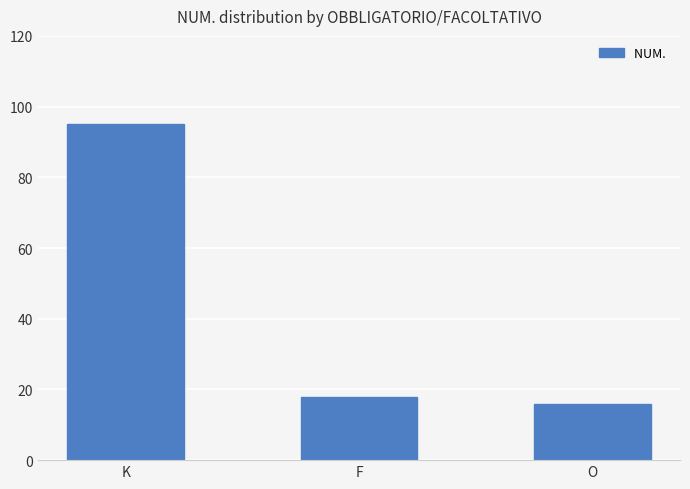

Are the bars grouped side by side (vs. stacked)?

No